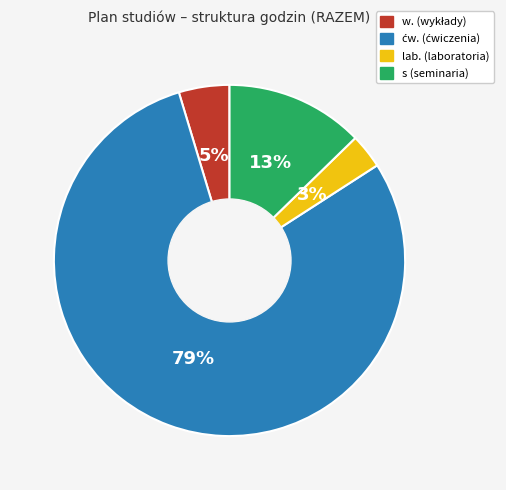

Is it true that lab. (laboratoria) is 3% of the pie?

True